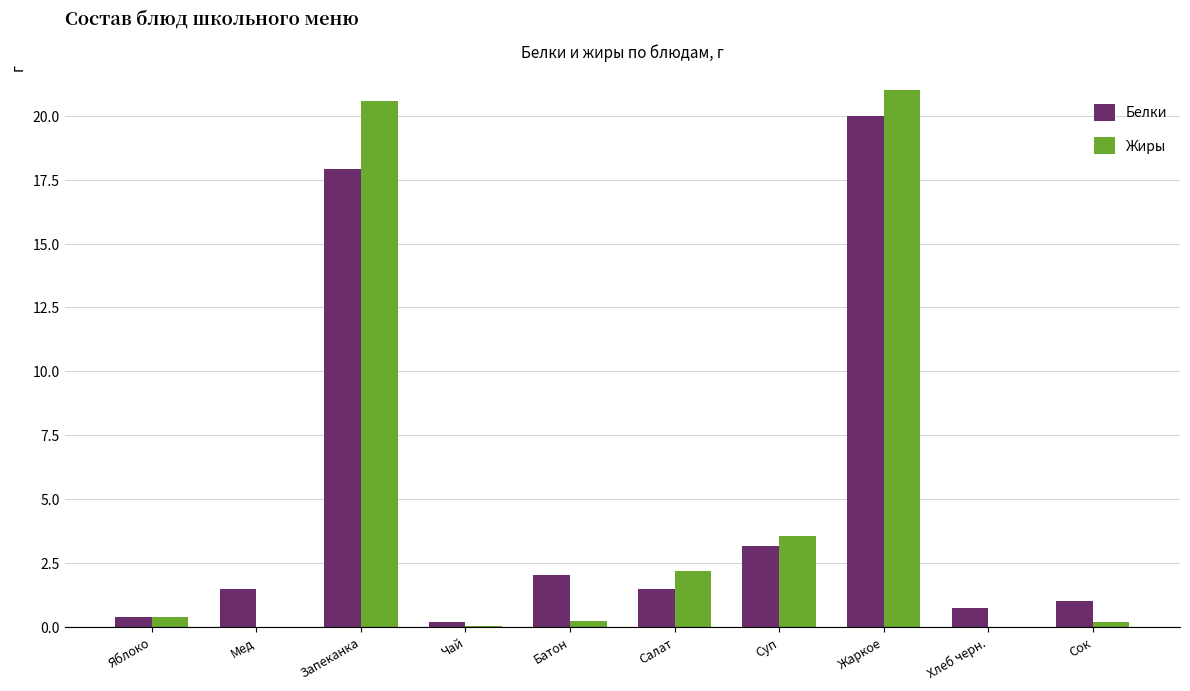

What is the highest value of the Жиры series?

21.0